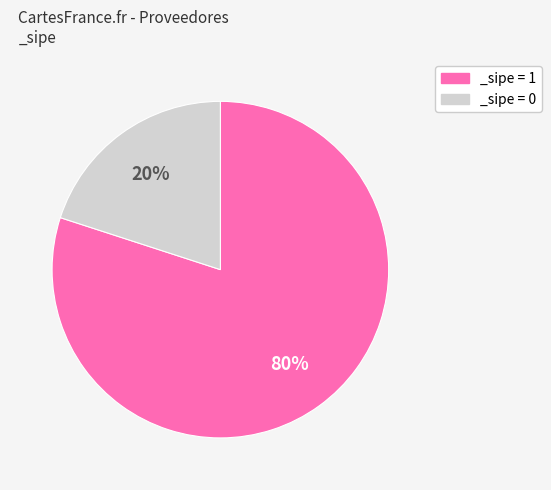

True or false: _sipe = 1 accounts for 91% of the total.

False